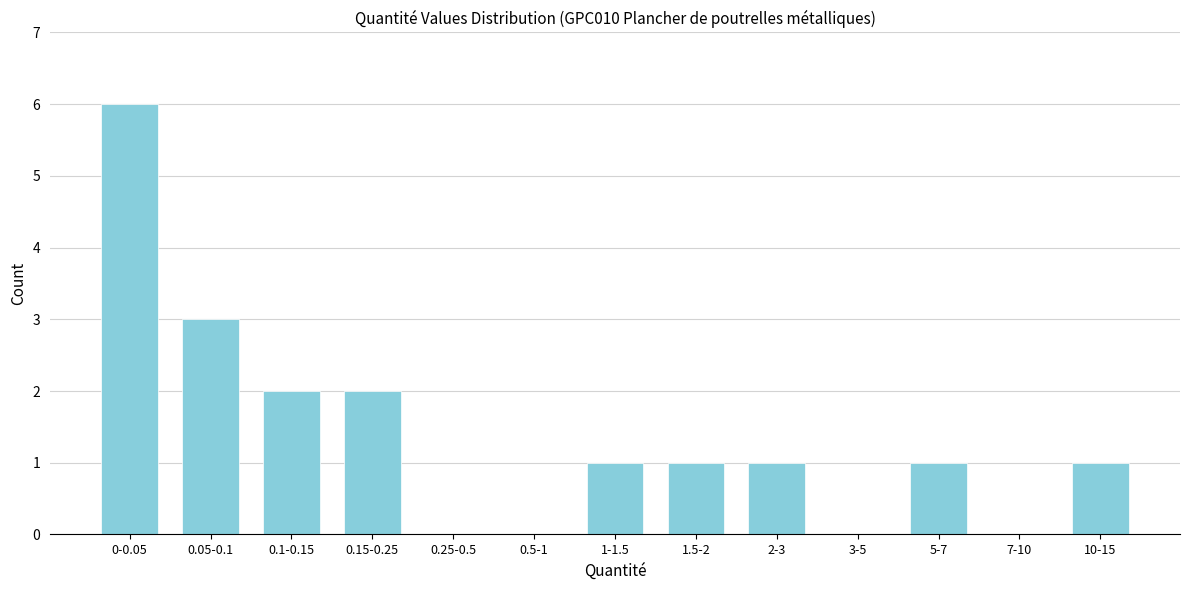

Reading left to right, list all the values displayed in this chart.

0-0.05=6	0.05-0.1=3	0.1-0.15=2	0.15-0.25=2	0.25-0.5=0	0.5-1=0	1-1.5=1	1.5-2=1	2-3=1	3-5=0	5-7=1	7-10=0	10-15=1